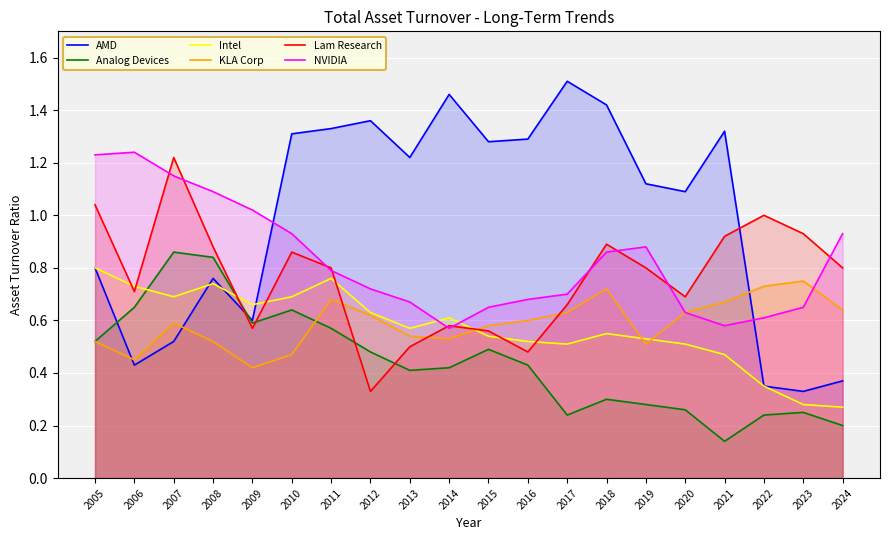

Which series has the largest total across all categories?

AMD